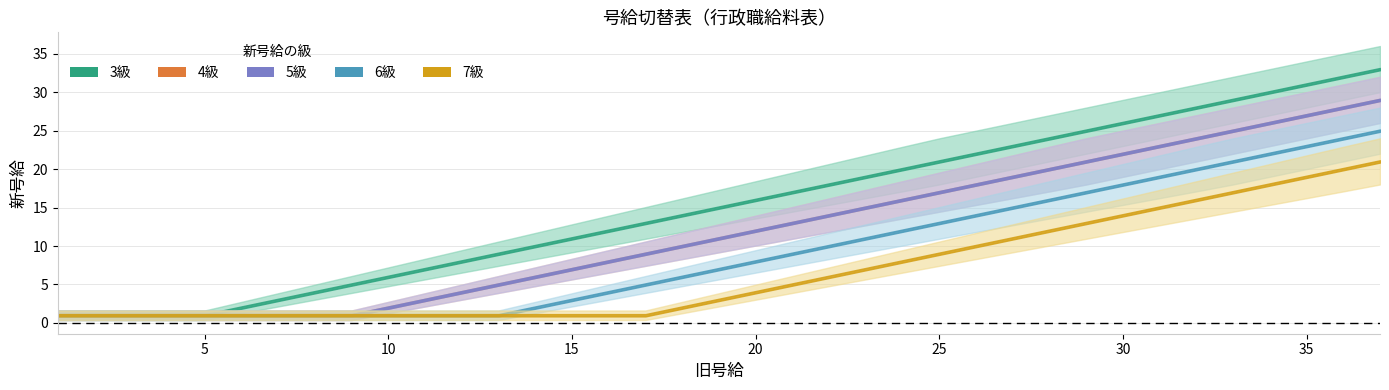

Which series changed the most between 8 and 15?

3級